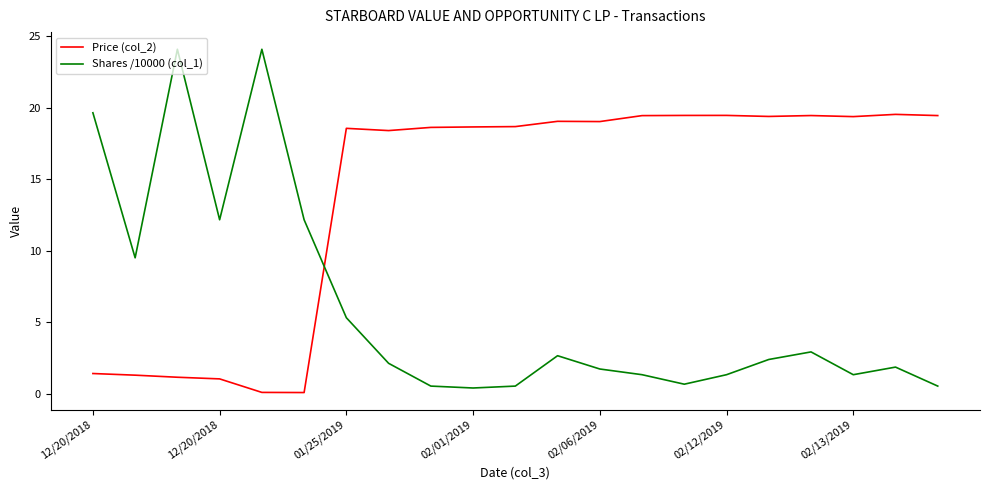

Which series has the largest total across all categories?

Price (col_2)